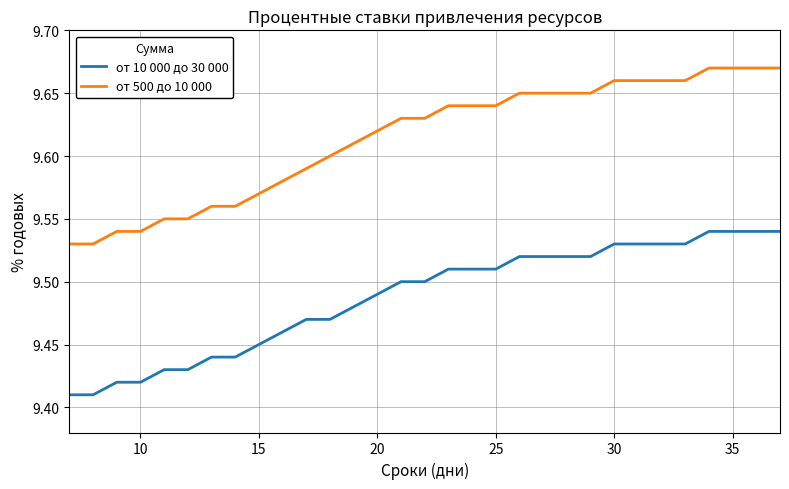

Which series has the largest range (max minus min)?

от 500 до 10 000